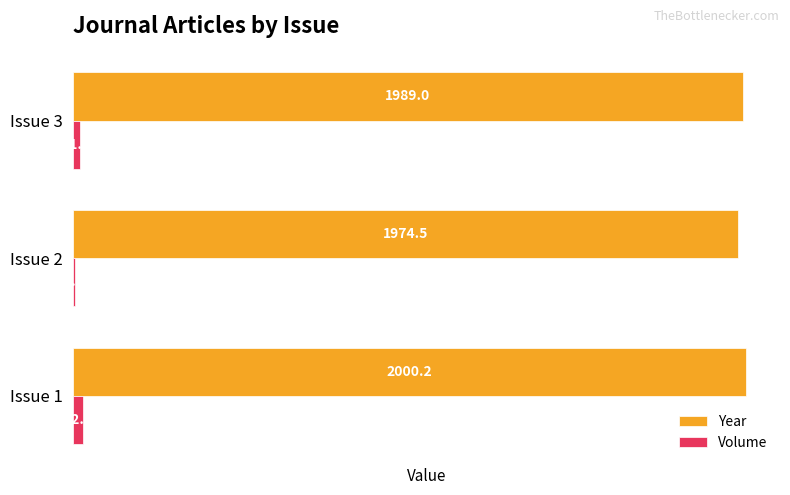

List the labels in order of Volume value, largest first.

Issue 1, Issue 3, Issue 2